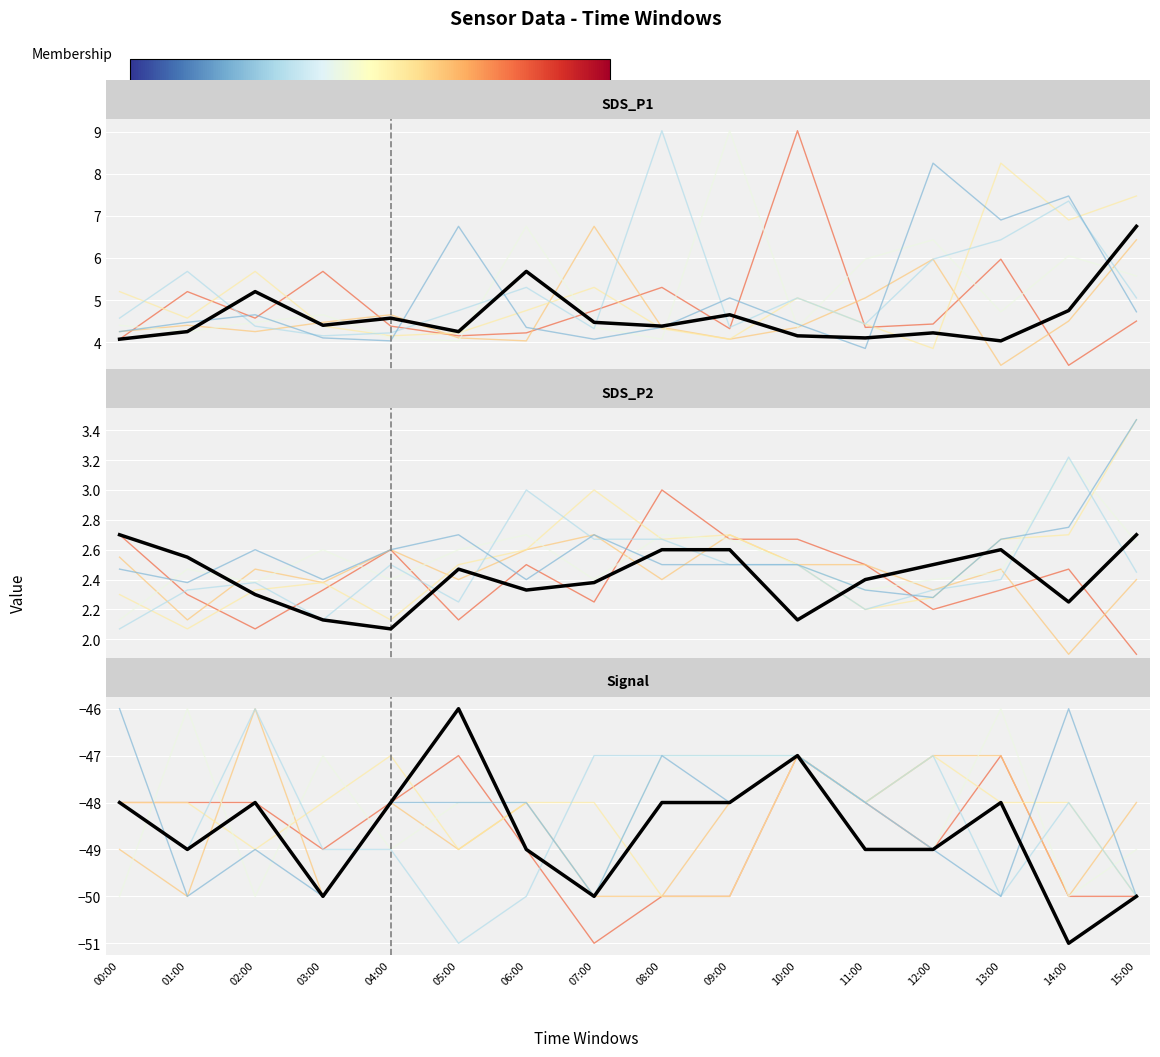

What is the difference between the maximum and minimum values in the SDS_P2 series?

0.6